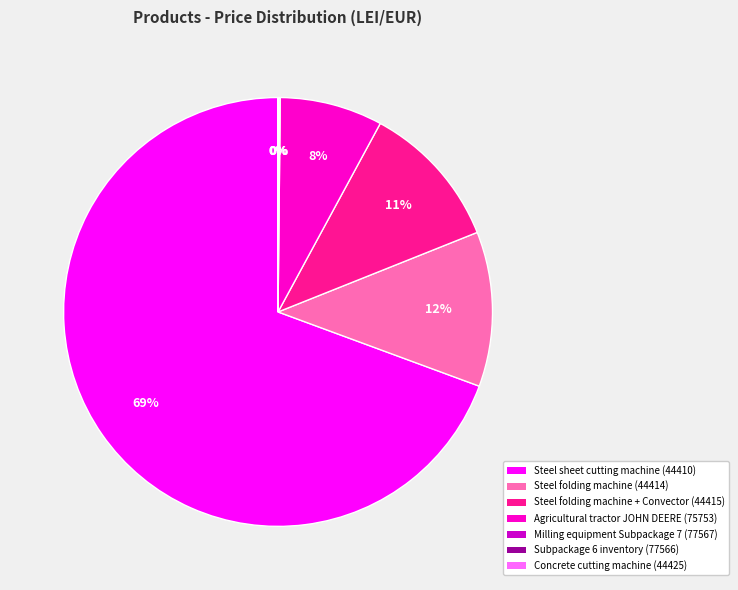

The Steel folding machine + Convector (44415) slice represents 5% of the pie. True or false?

False